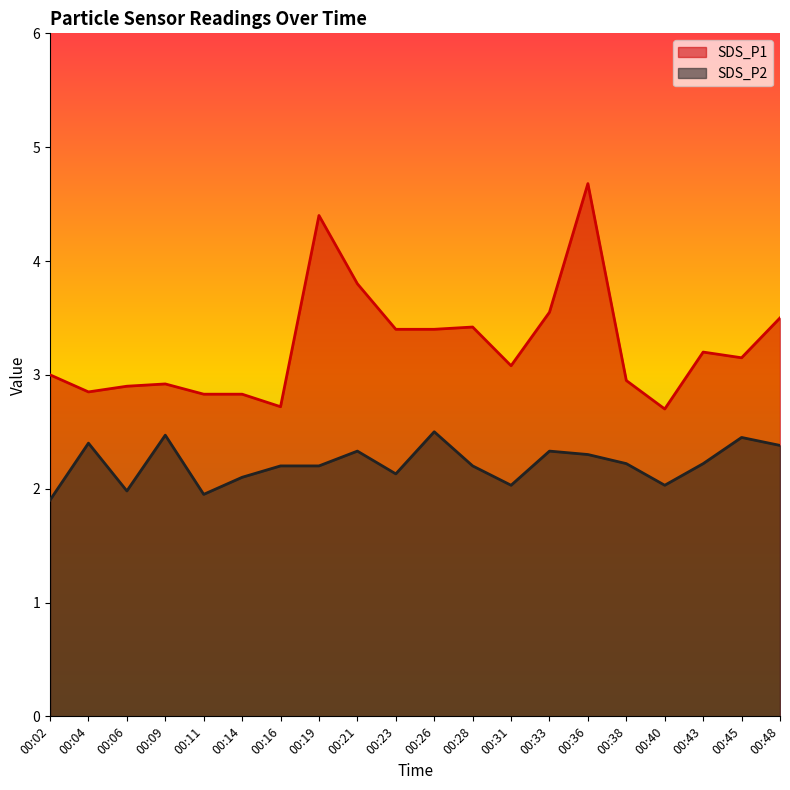

Reading left to right, what are all the values shown in this chart?

SDS_P1: 3.0	2.9	2.9	2.9	2.8	2.8	2.7	4.4	3.8	3.4	3.4	3.4	3.1	3.5	4.7	3.0	2.7	3.2	3.1	3.5
SDS_P2: 1.9	2.4	2.0	2.5	1.9	2.1	2.2	2.2	2.3	2.1	2.5	2.2	2.0	2.3	2.3	2.2	2.0	2.2	2.5	2.4